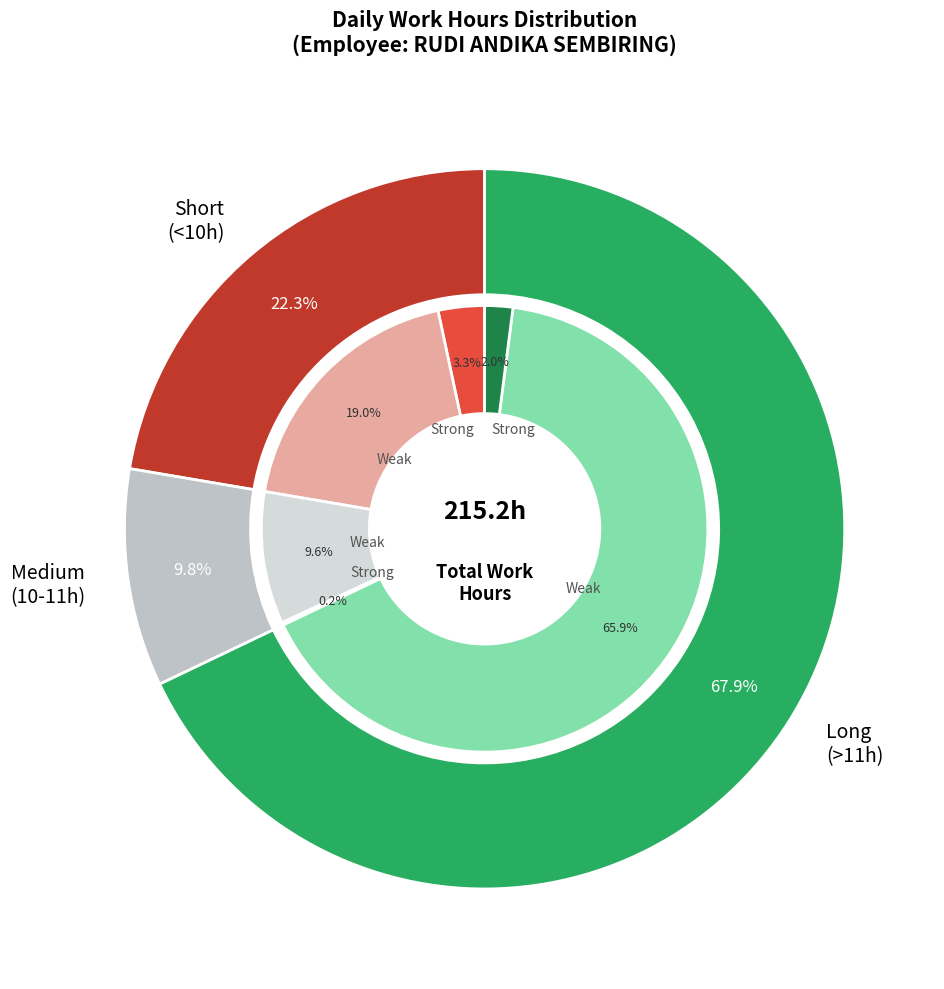

Is 13-Thu the majority of the pie?

No